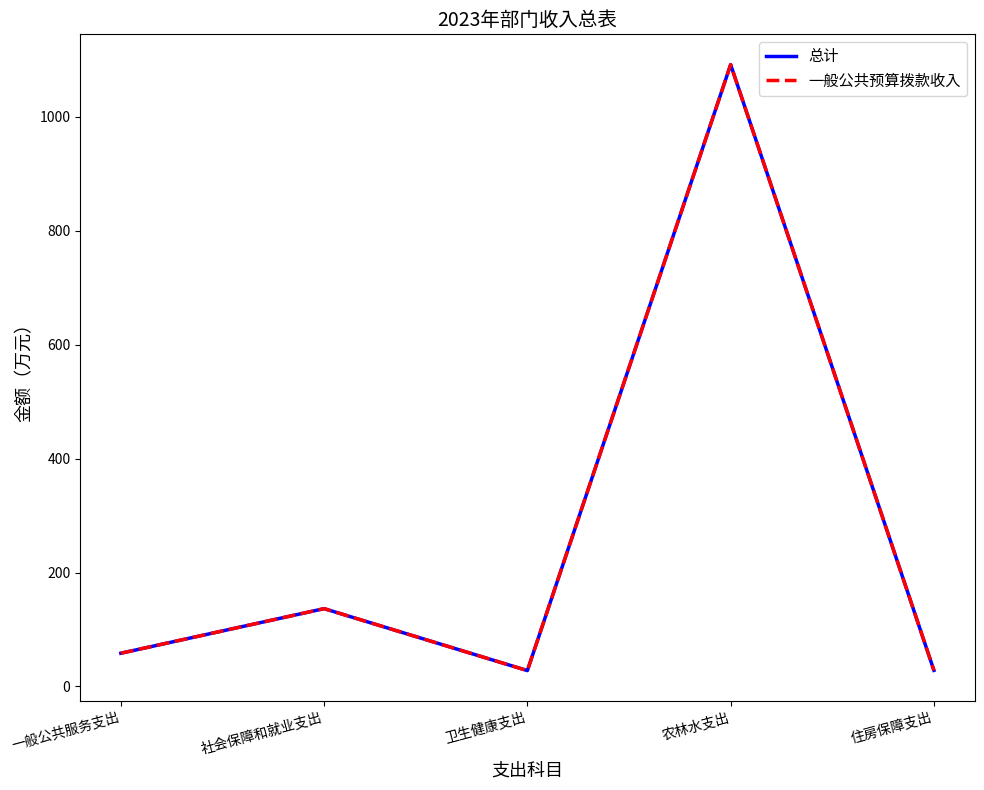

True or false: 一般公共预算拨款收入 and 总计 cross at least once.

False